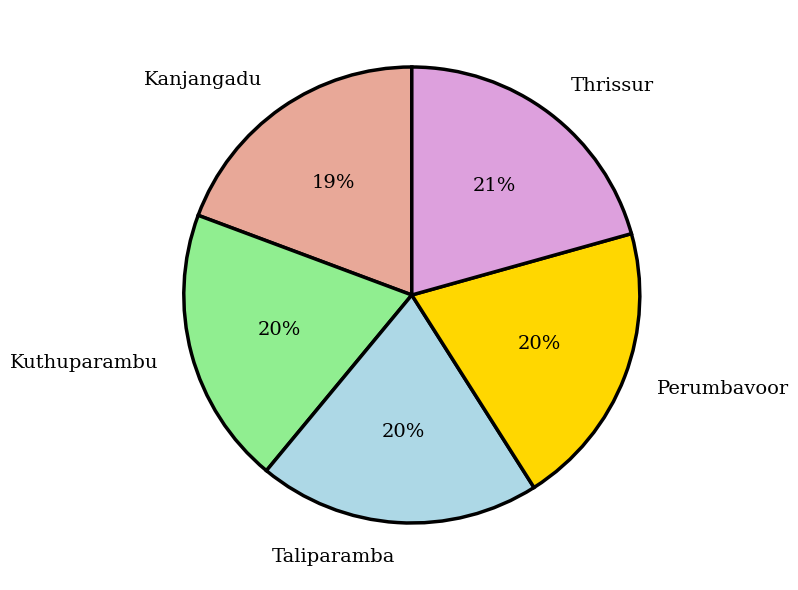

Does Thrissur represent more than half of the total?

No